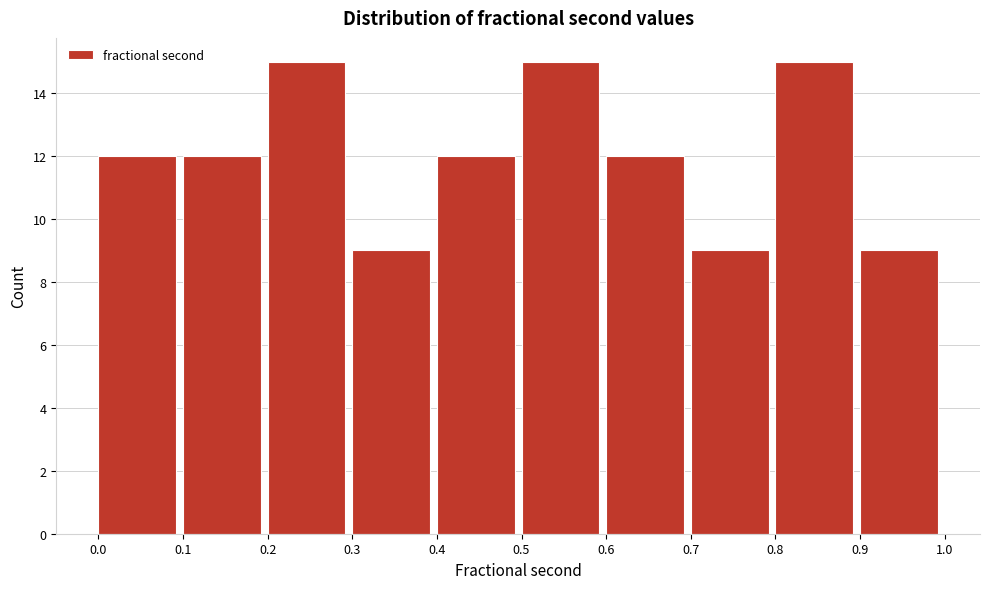

Reading left to right, list every bar in this chart as the range it spans on the x-axis followed by its height. The values are not printed on the chart, so give them approximately, as read against the axis.

0.0 to 0.1: 12
0.1 to 0.2: 12
0.2 to 0.3: 15
0.3 to 0.4: 9
0.4 to 0.5: 12
0.5 to 0.6: 15
0.6 to 0.7: 12
0.7 to 0.8: 9
0.8 to 0.9: 15
0.9 to 1.0: 9